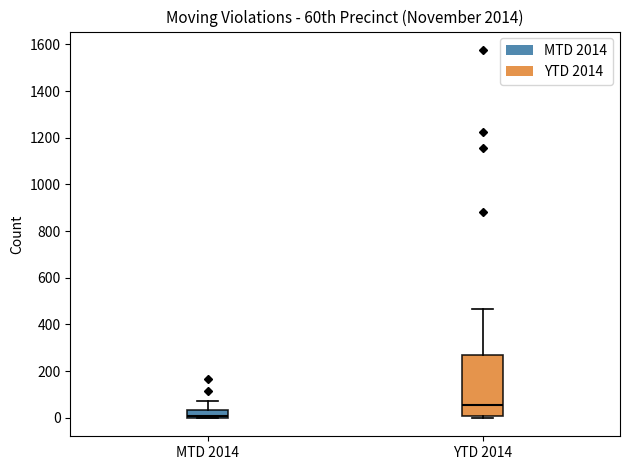

Which box is the tallest, from its lower edge to its upper edge?

YTD 2014